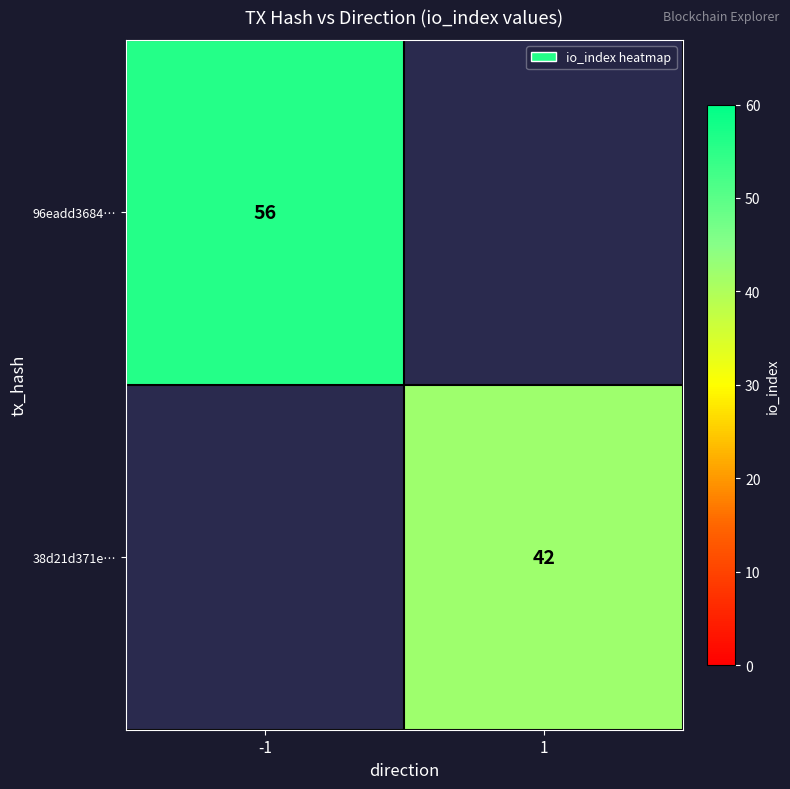

Is it true that 38d21d371e… equals 42 at 1?

True